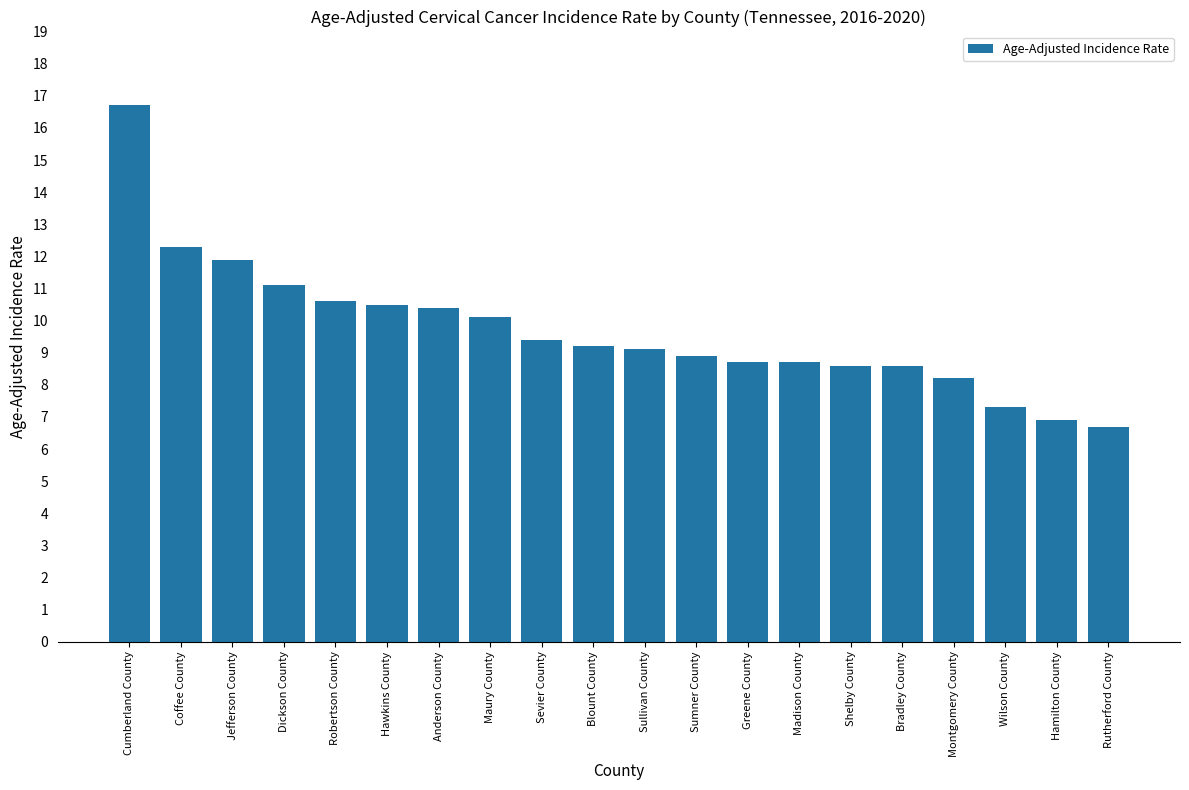

What is the label of the 17th bar from the left?

Montgomery County